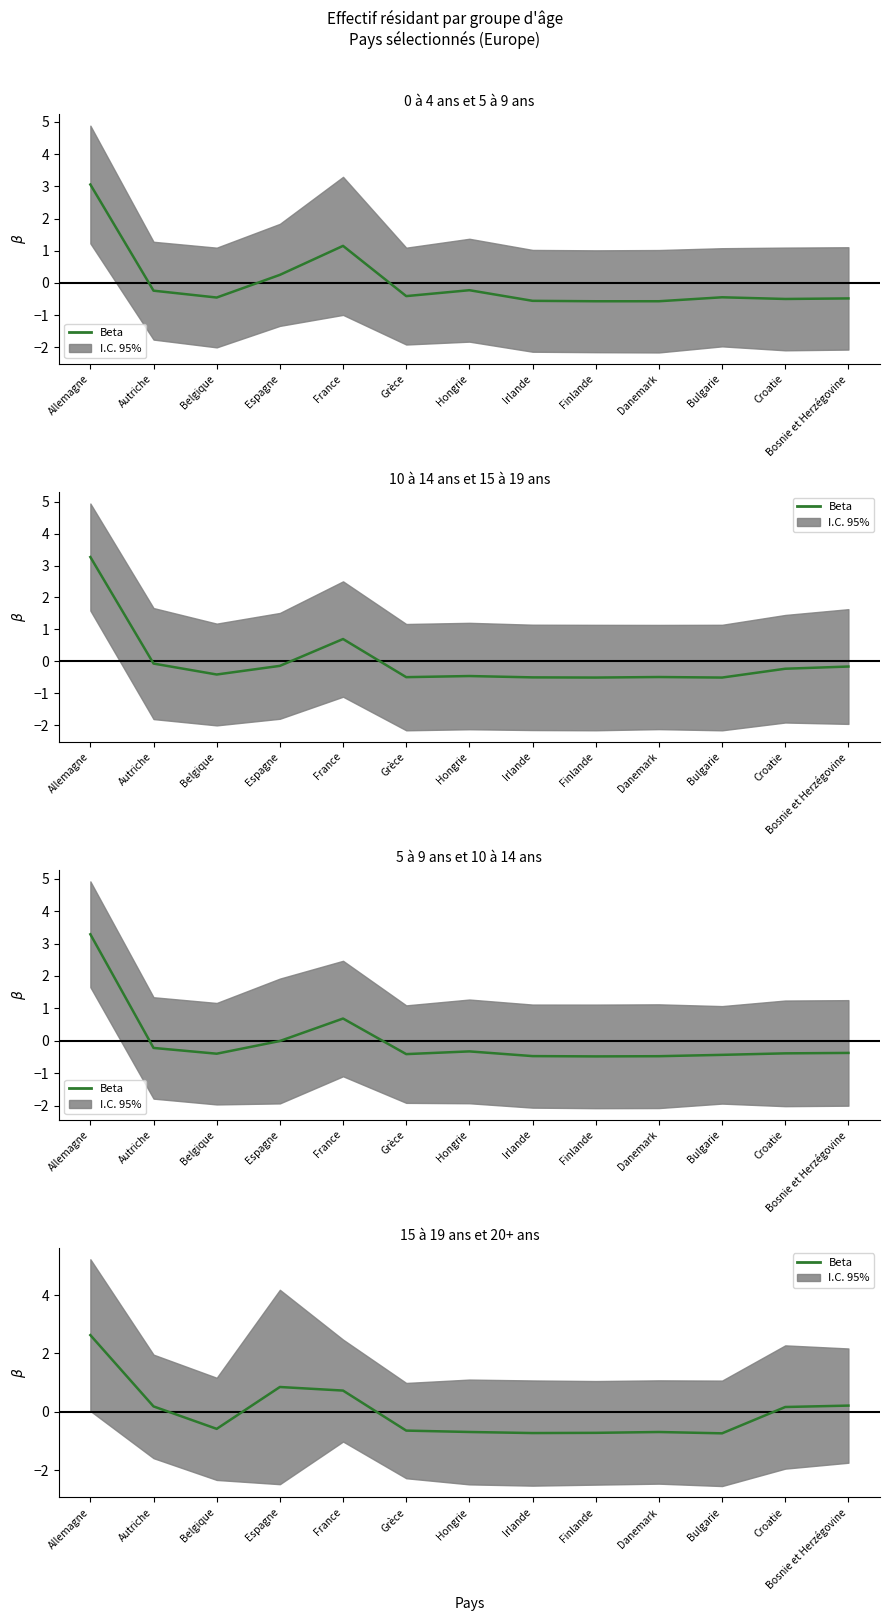

True or false: the data shows -0.7 at Irlande.

True